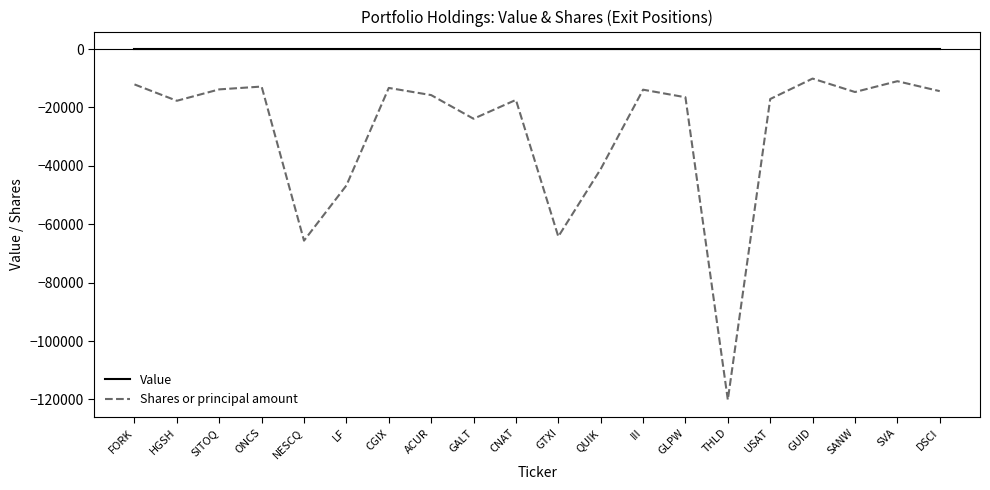

How many lines are shown in the chart?

2